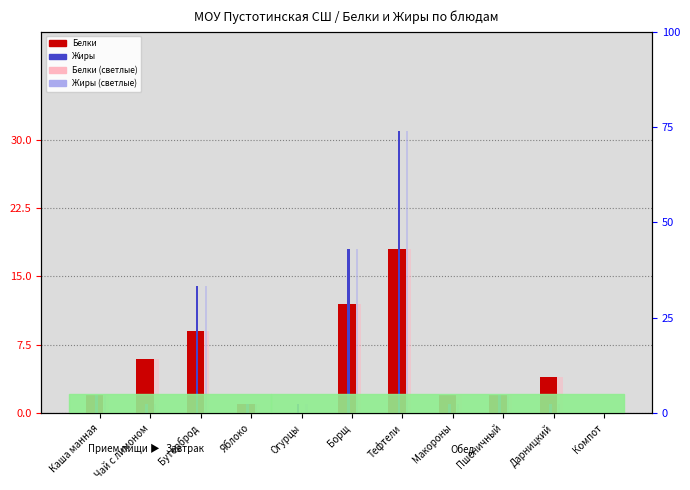

What are all the series names shown in the legend?

Белки, Жиры, Белки (доп.), Жиры (доп.)